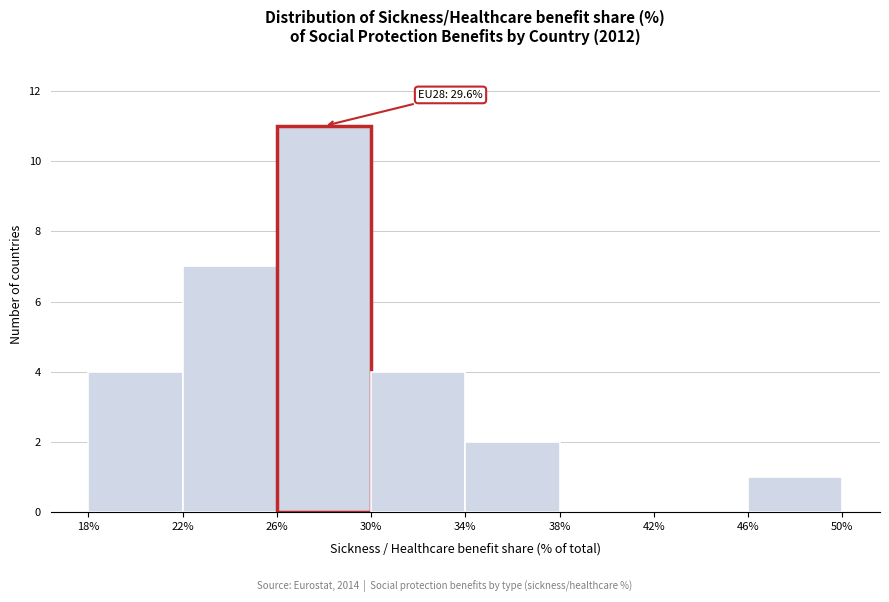

Over which range of the x-axis is the bar tallest?

26% to 30%